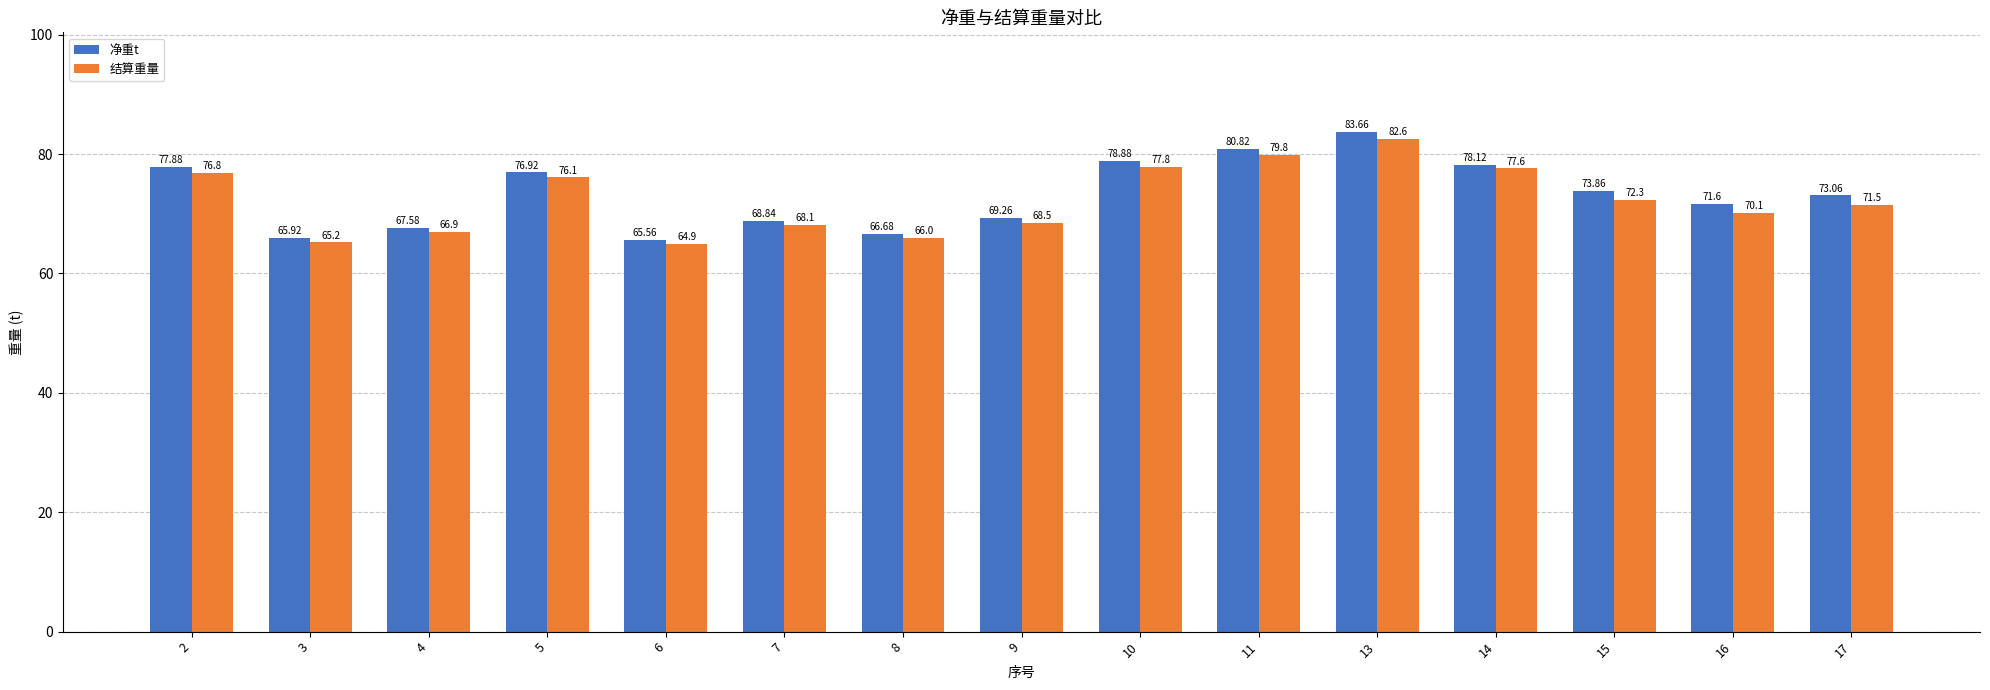

The 结算重量 series shows 95.6 at 4. True or false?

False